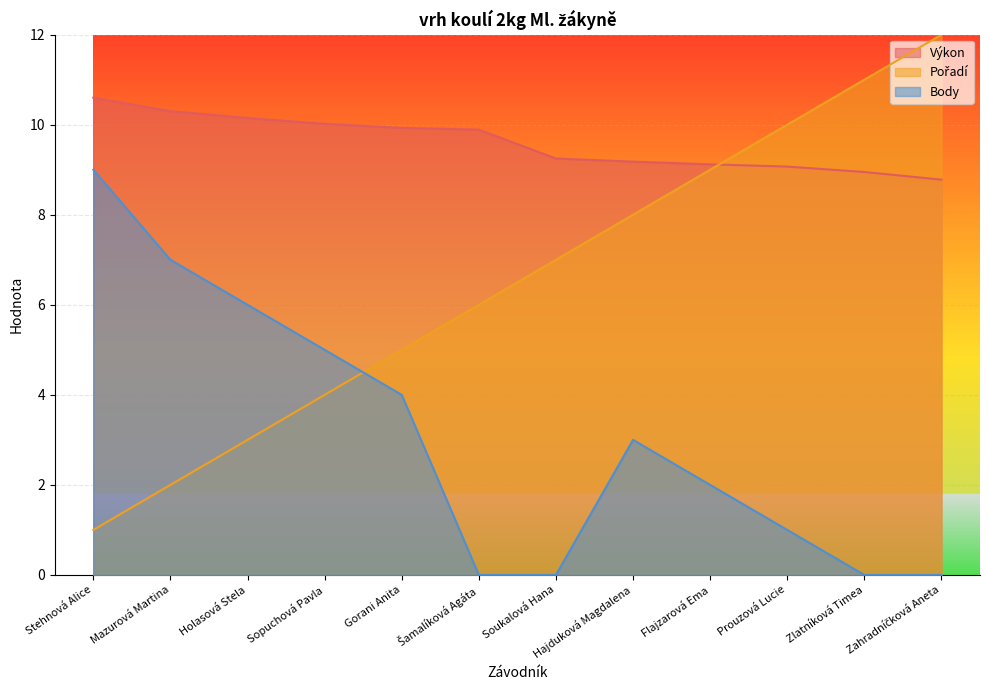

How many lines are shown in the chart?

3